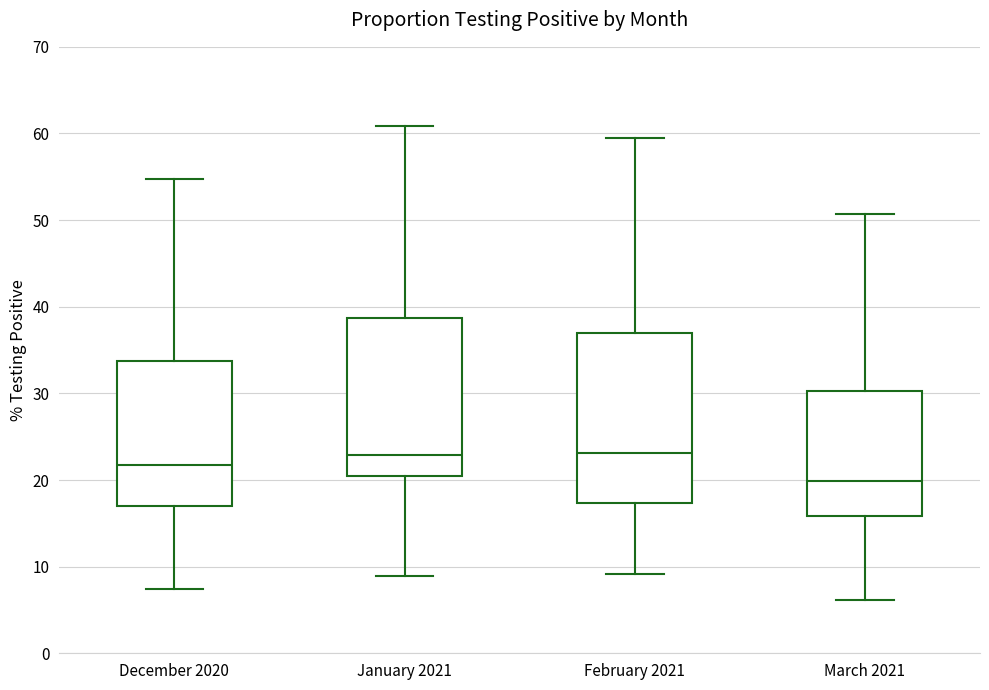

Reading left to right, read every box against the y-axis: the position of its median line, the range the box covers, and the ends of its whiskers. The values are not printed on the chart, so give them approximately, as read against the axis.

December 2020: median 22, box 17 to 34, whiskers 7 to 55
January 2021: median 23, box 20 to 39, whiskers 9 to 61
February 2021: median 23, box 17 to 37, whiskers 9 to 59
March 2021: median 20, box 16 to 30, whiskers 6 to 51